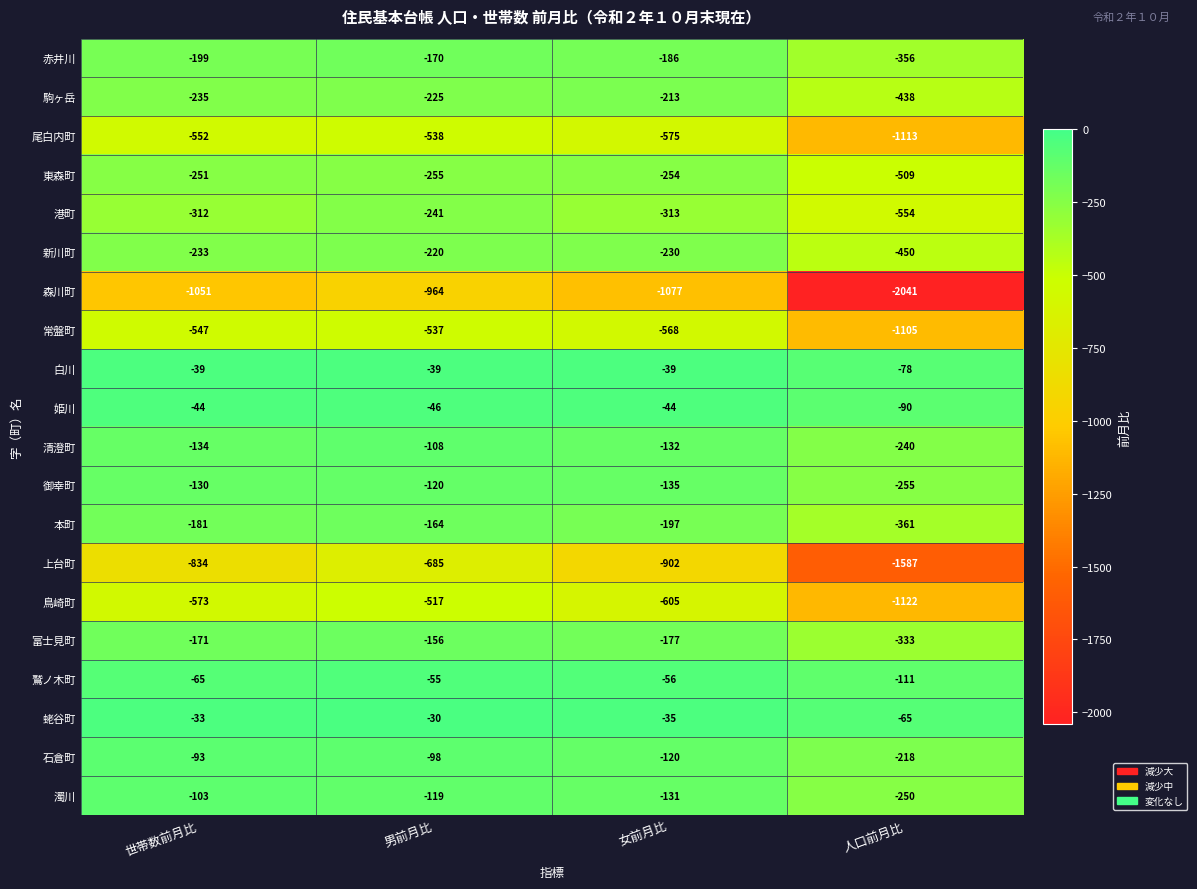

How many series are shown in this chart?

20